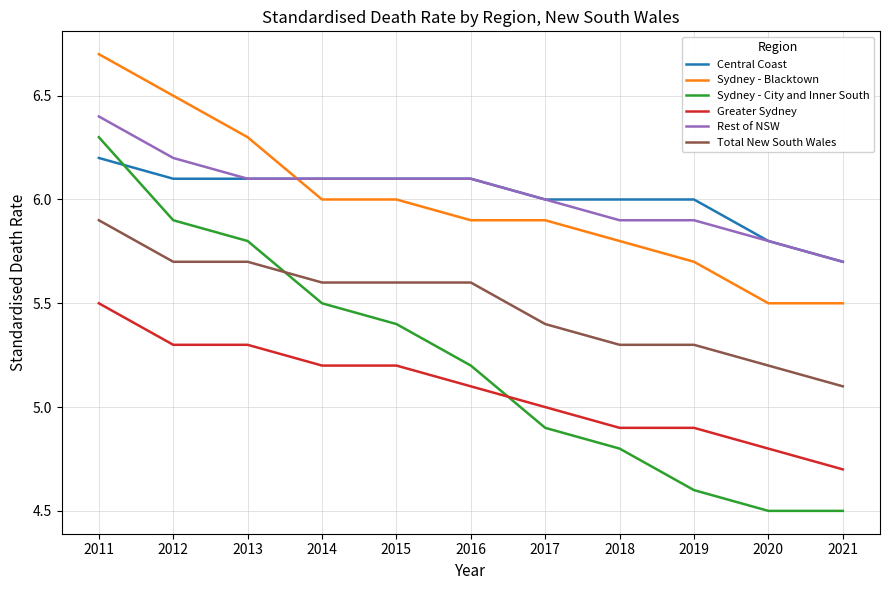

Which series has the largest range (max minus min)?

Sydney - City and Inner South